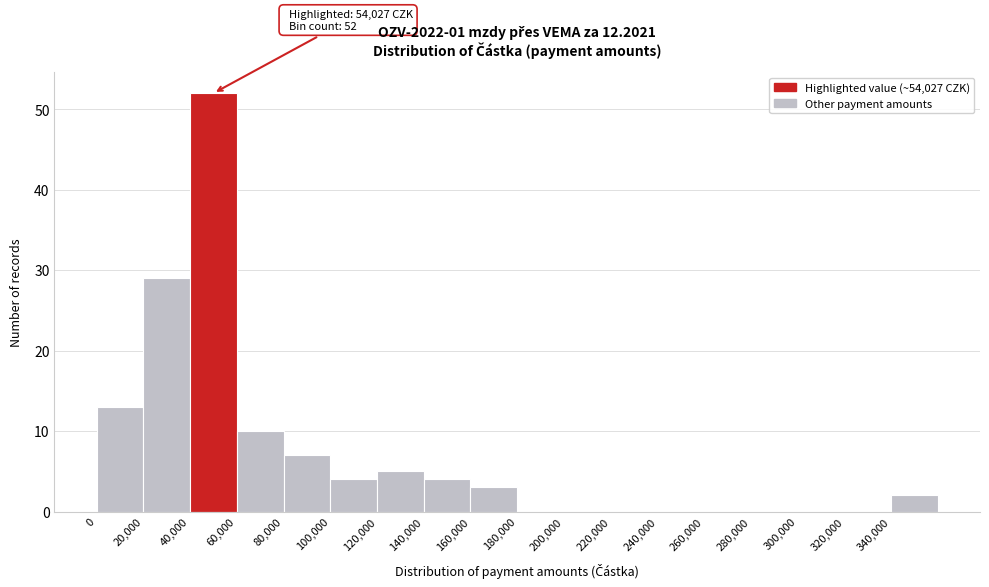

Over which range of the x-axis is the bar tallest?

40000 to 60000